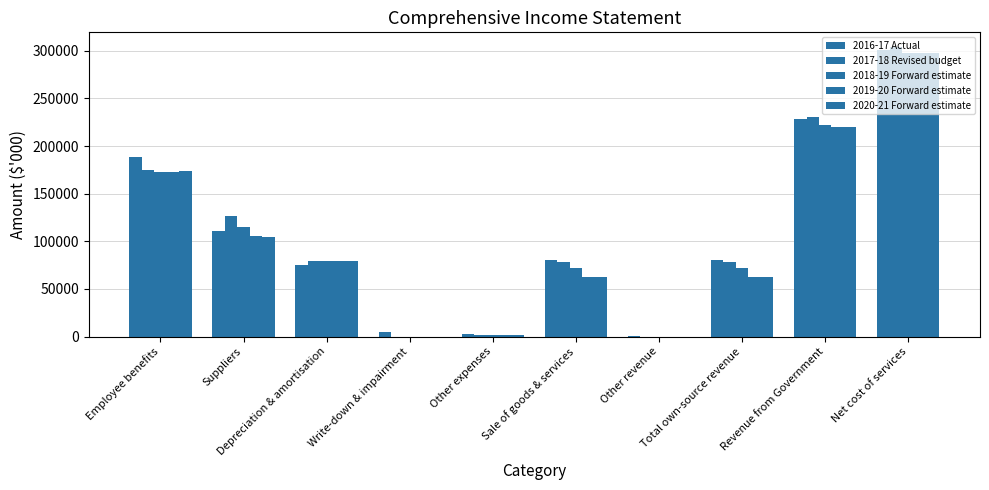

List the series in order of their peak value, lowest first.

2019-20 Forward estimate, 2020-21 Forward estimate, 2018-19 Forward estimate, 2016-17 Actual, 2017-18 Revised budget